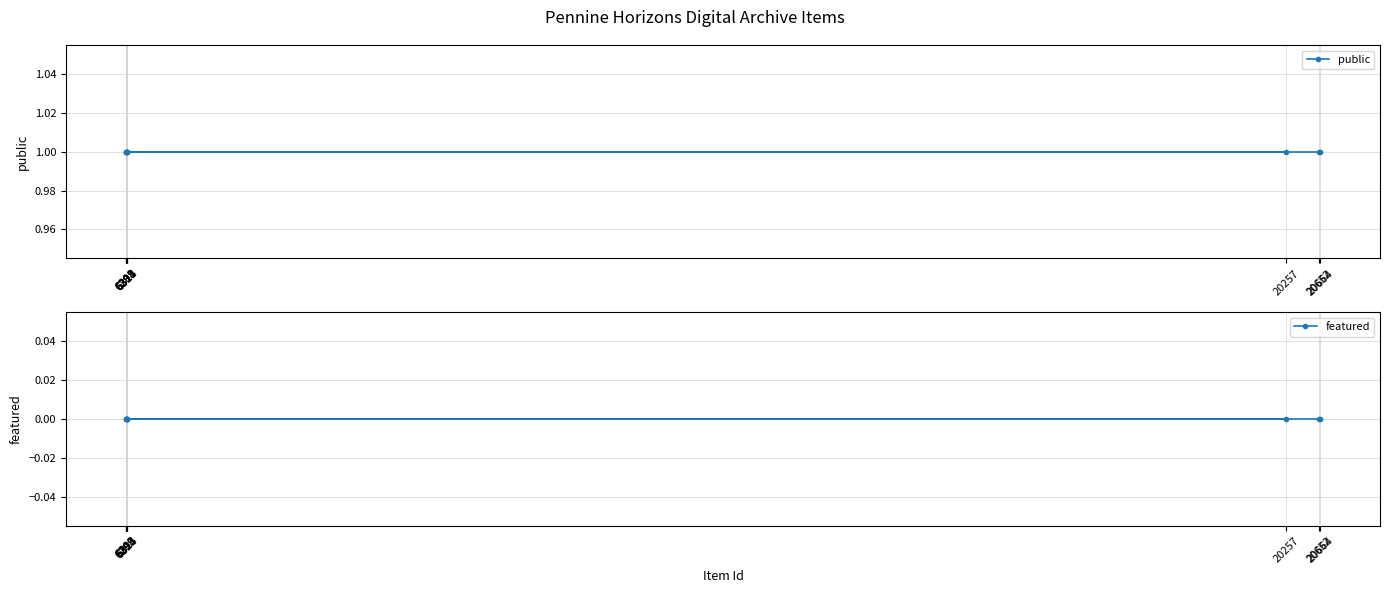

Rank the series by their average value, from lowest to highest.

featured, public